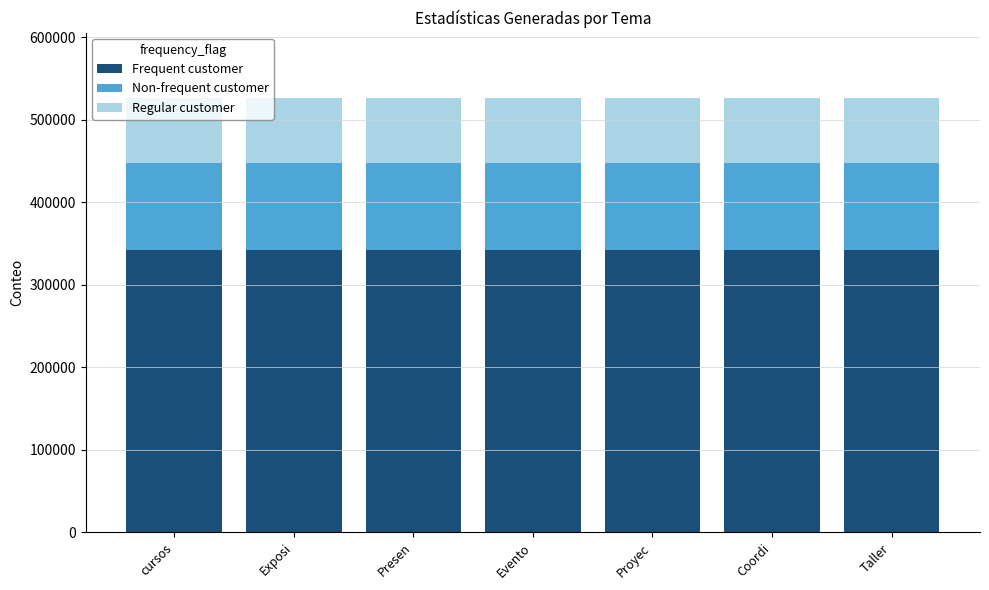

Read the Frequent customer value at cursos.

342200